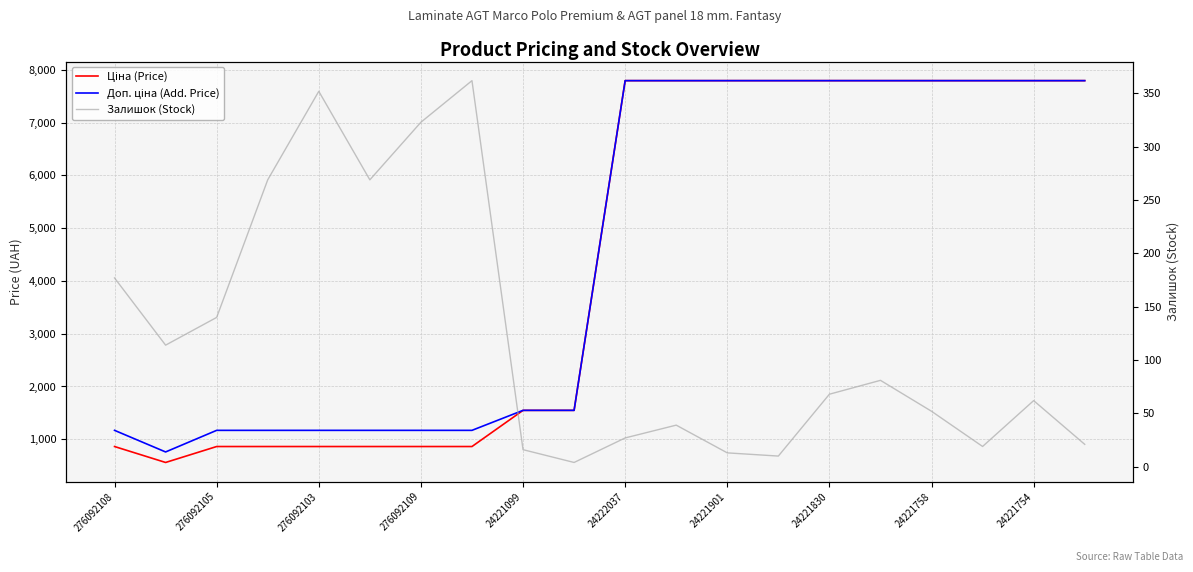

What are all the series names shown in the legend?

Ціна (Price), Доп. ціна (Add. Price), Залишок (Stock)